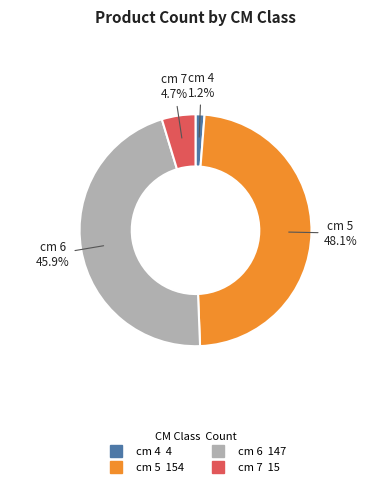

What is the largest slice in the pie chart?

cm 5